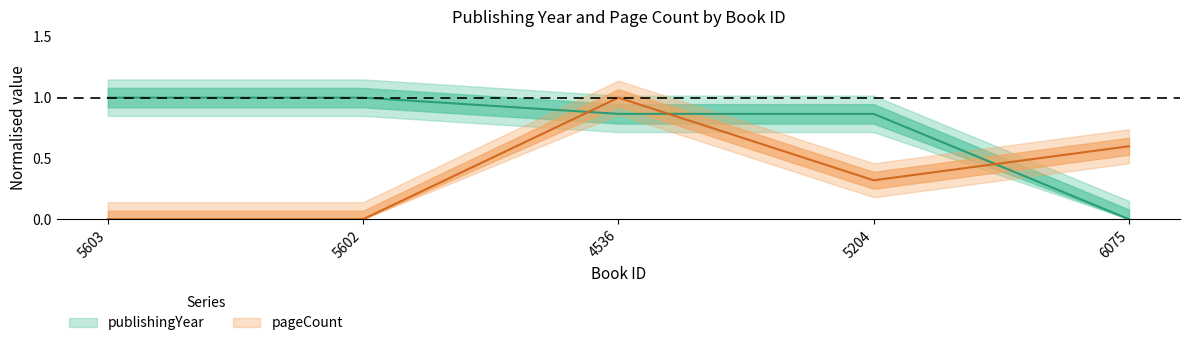

Which label corresponds to the largest value in the chart?

4536